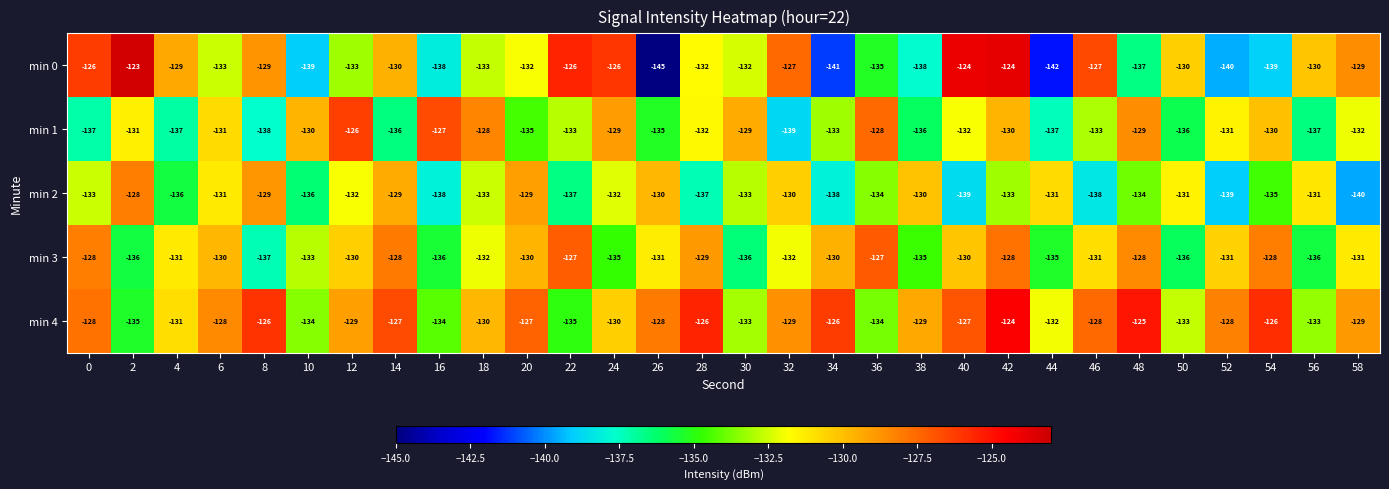

What is the maximum value shown in the chart?

-123